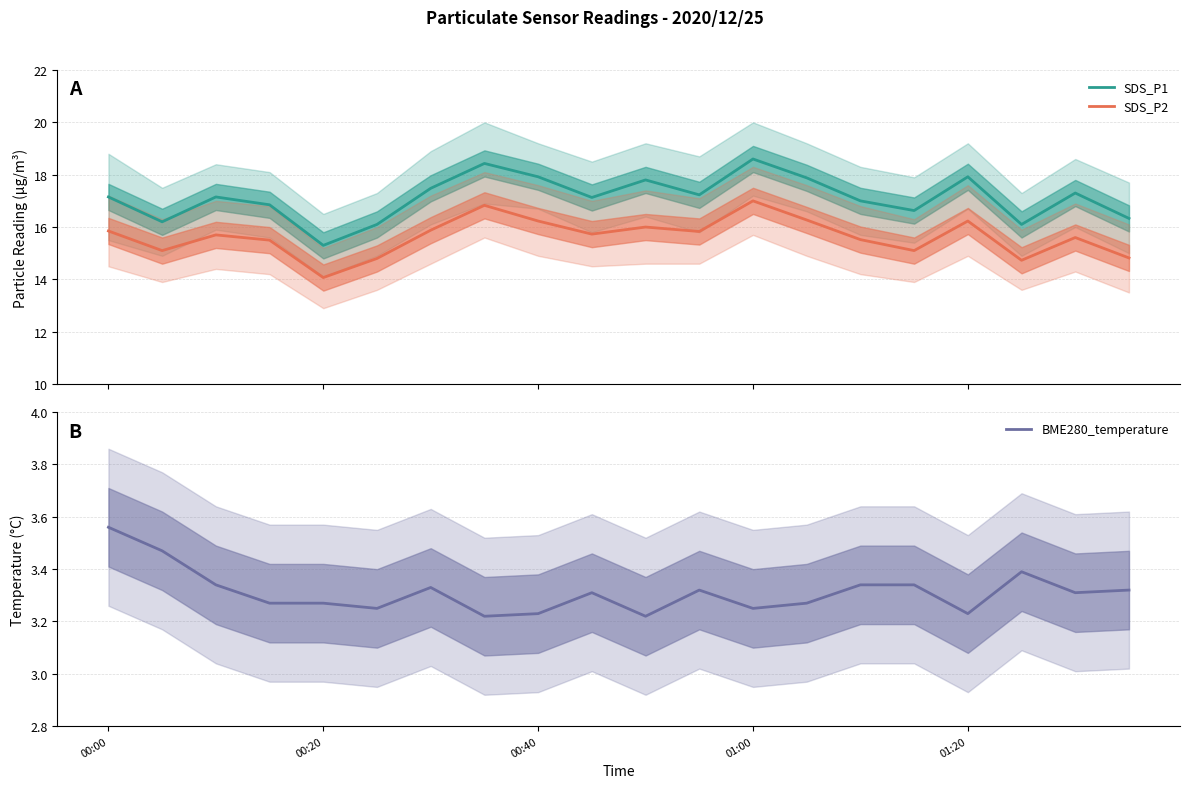

Does the chart display data point markers on the line(s)?

No